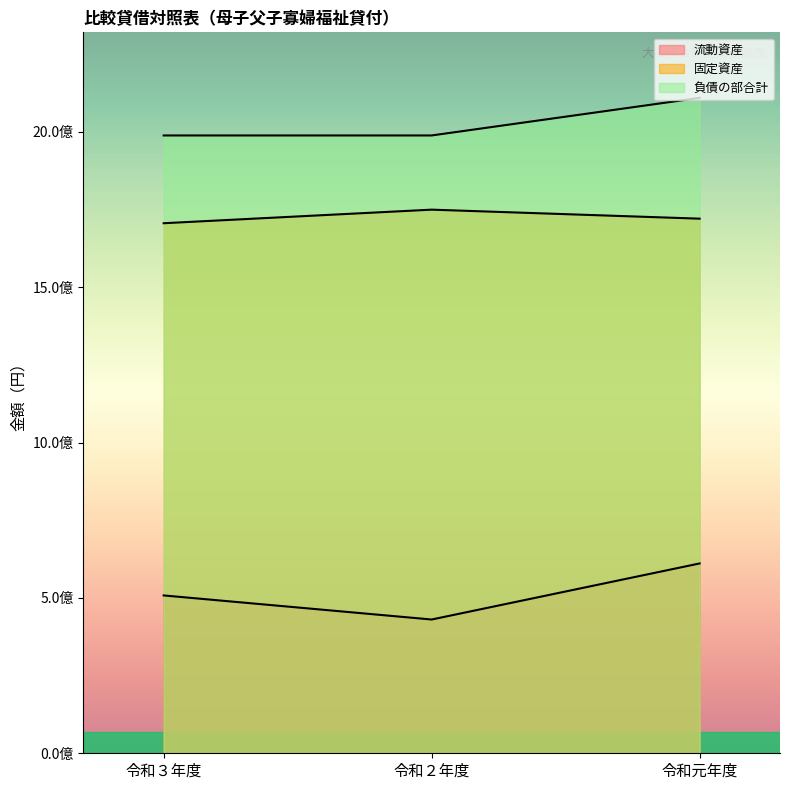

What is the average value of the 固定資産 series?

1725444692